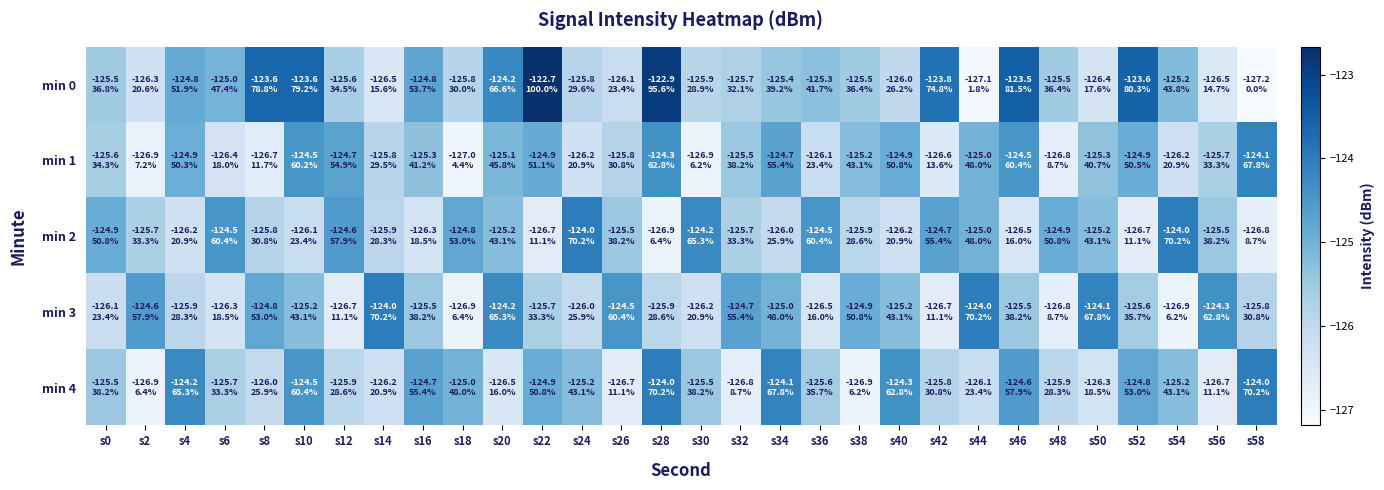

Count the number of categories in the chart.

30